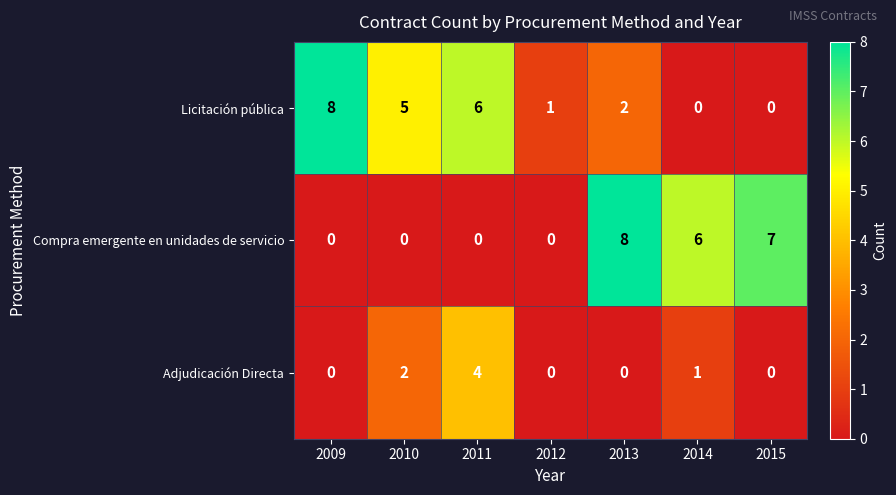

Reading left to right, transcribe all the data shown in this chart.

Licitación pública: 2009=8	2010=5	2011=6	2012=1	2013=2	2014=0	2015=0
Compra emergente en unidades de servicio: 2009=0	2010=0	2011=0	2012=0	2013=8	2014=6	2015=7
Adjudicación Directa: 2009=0	2010=2	2011=4	2012=0	2013=0	2014=1	2015=0